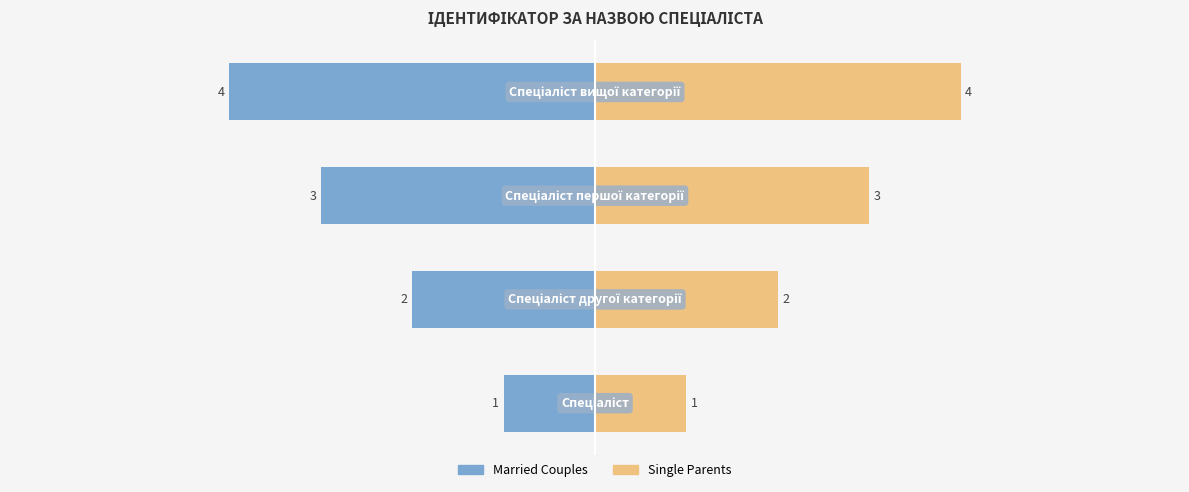

How many bars are there in total?

8